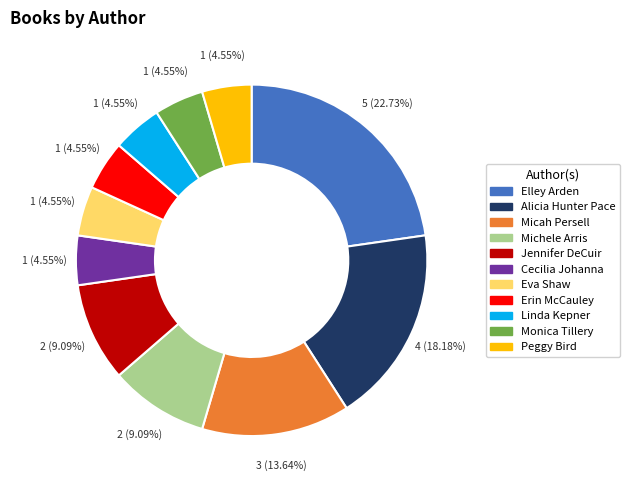

Which category has the biggest portion of the pie?

Elley Arden